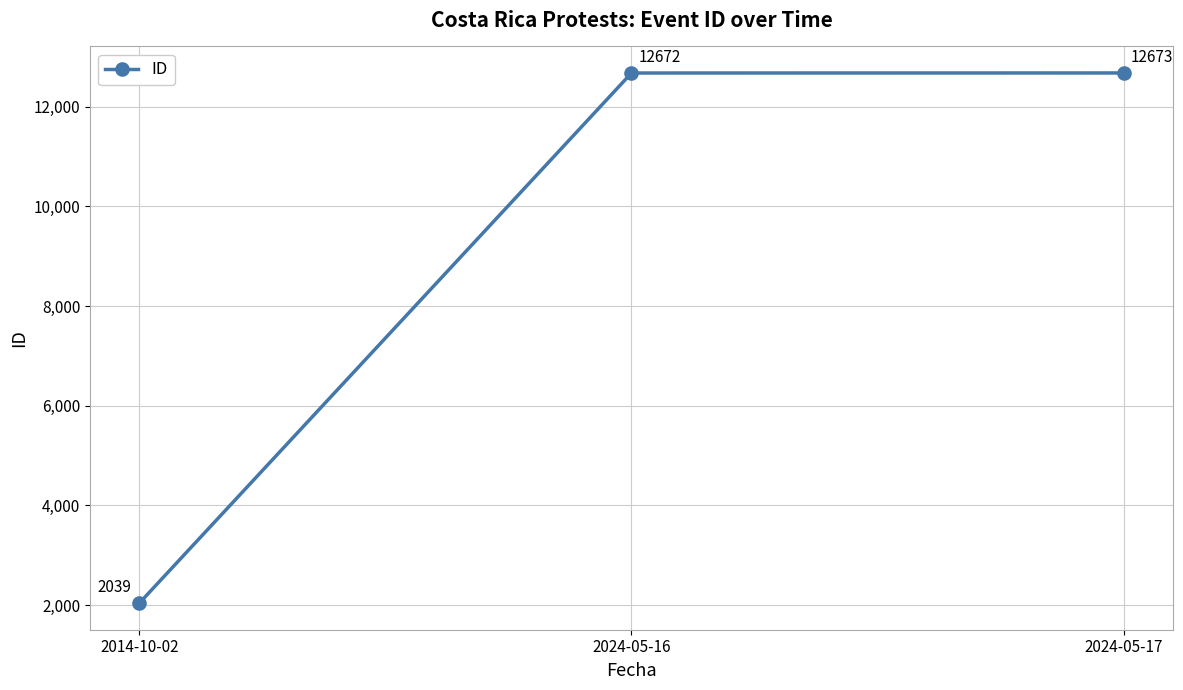

What is the change in value from 2014-10-02 to 2024-05-16?

+10633